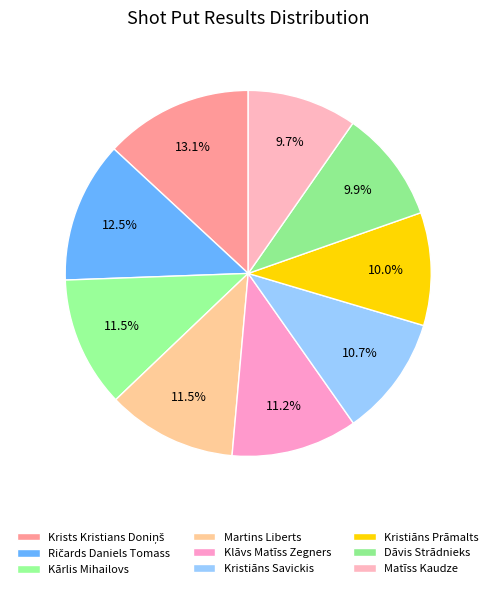

How many slices are in this pie chart?

9